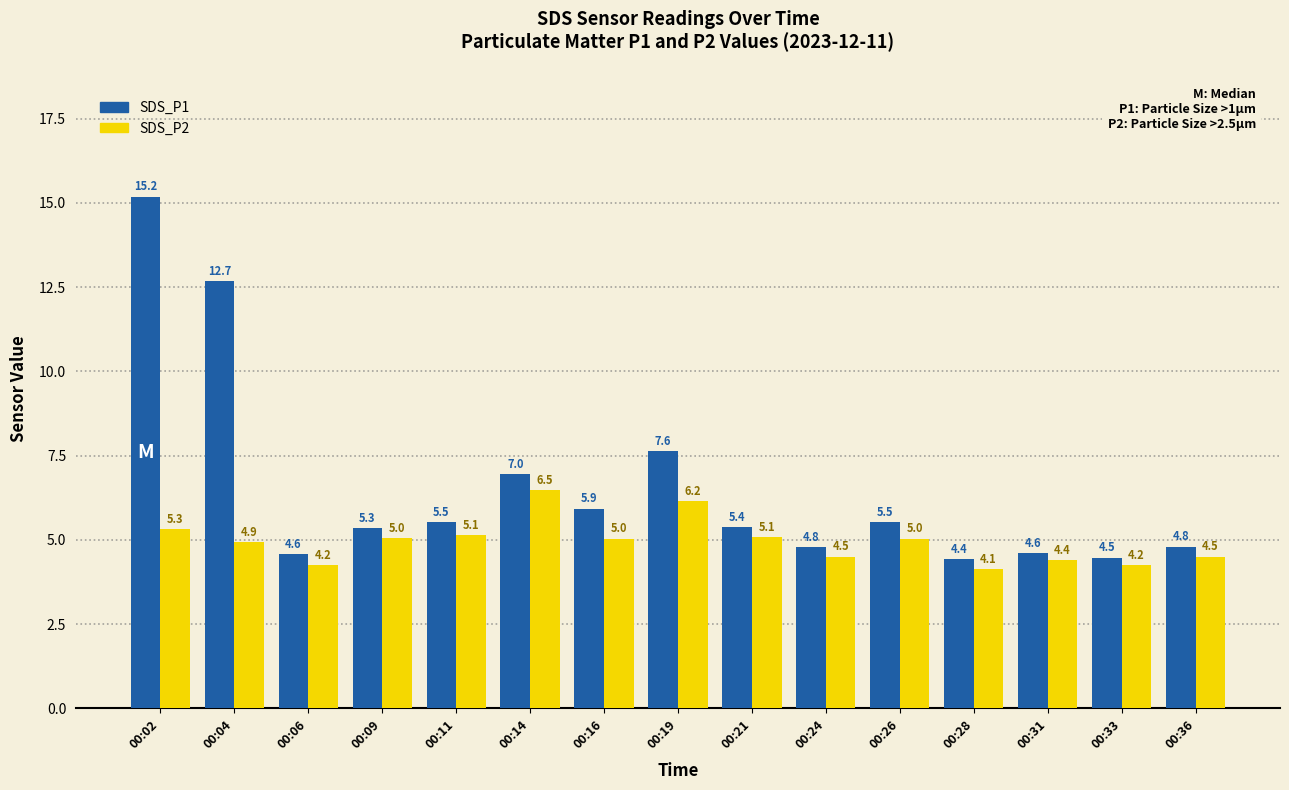

Are the bars horizontal?

No